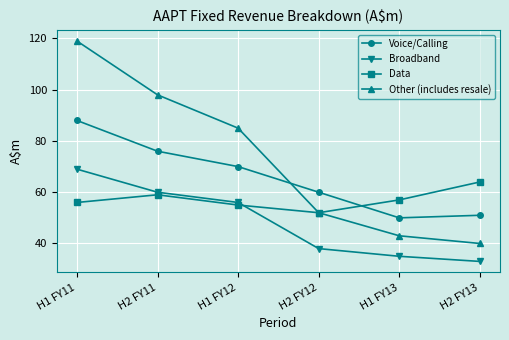

What is the label of the 4th point from the right?

H1 FY12